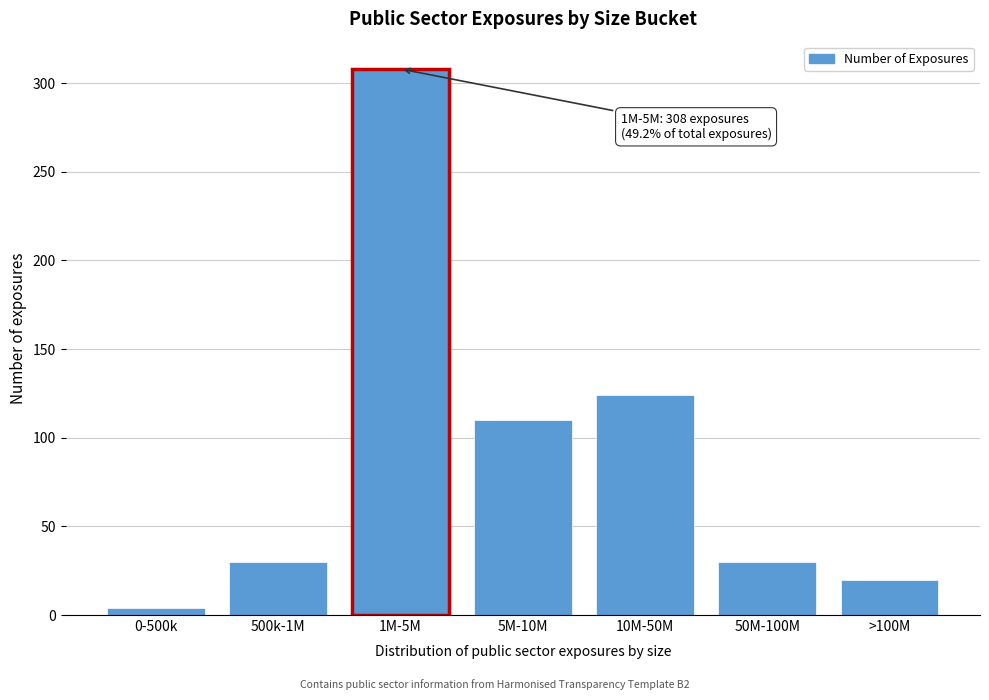

Reading right to left, what are all the values shown in this chart?

20	30	124	110	308	30	4